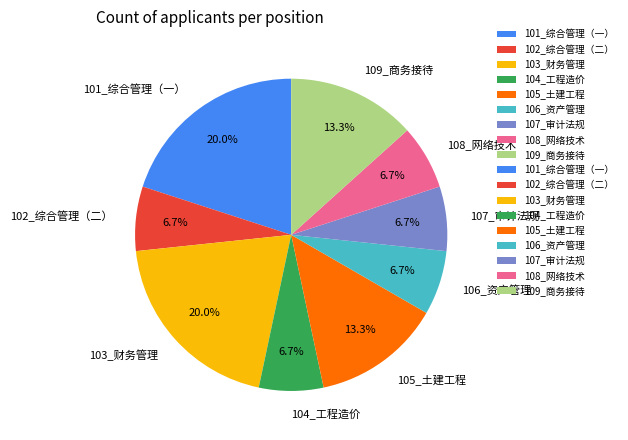

Do 105_土建工程 and 108_网络技术 together represent more than half of the pie?

No